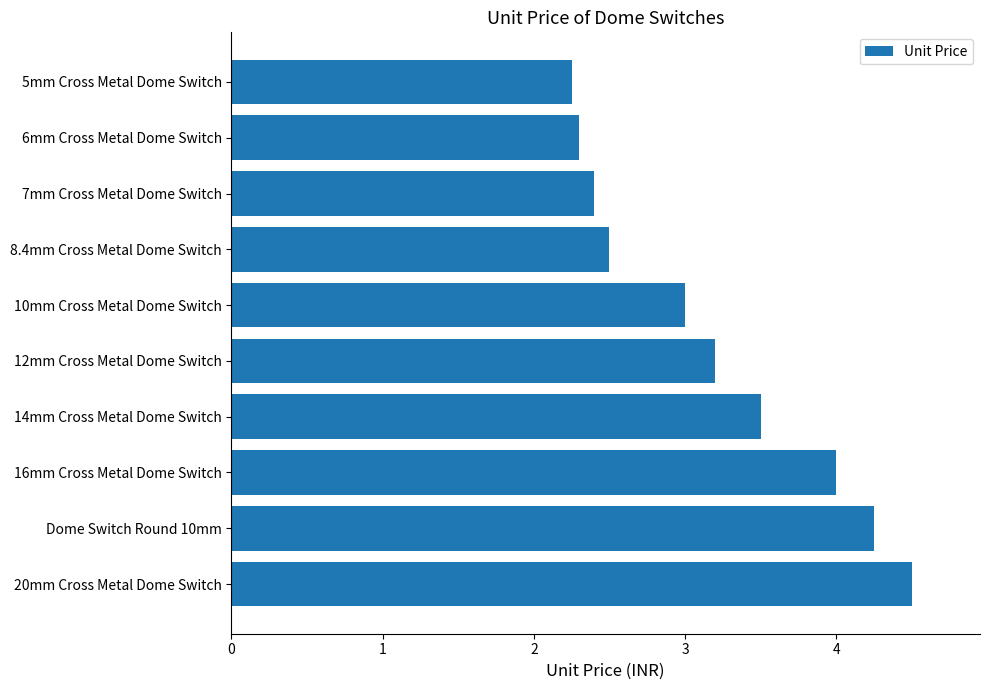

What value does the data have at 14mm Cross Metal Dome Switch?

3.5